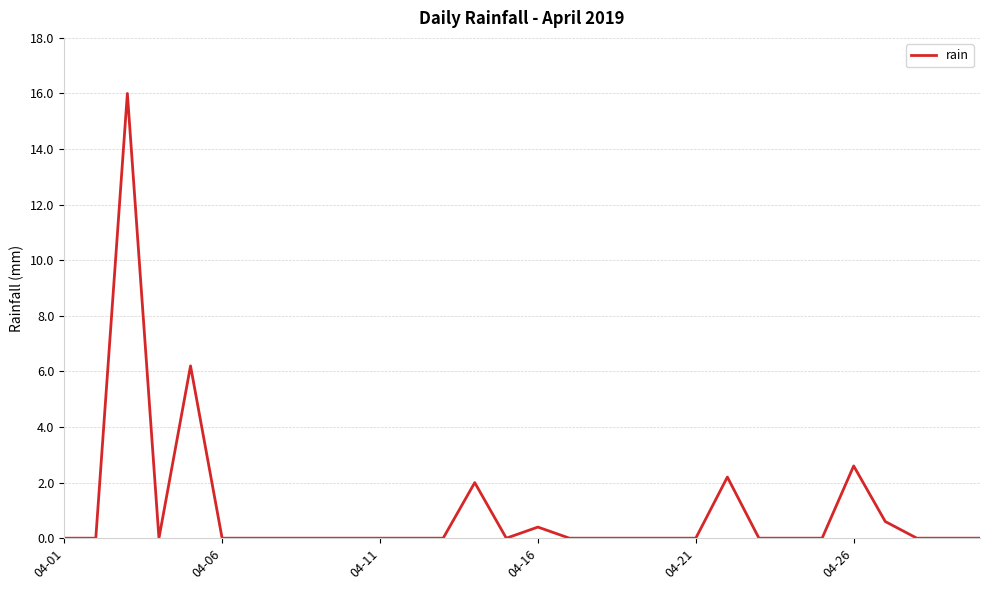

What is the maximum value shown in the chart?

16.0